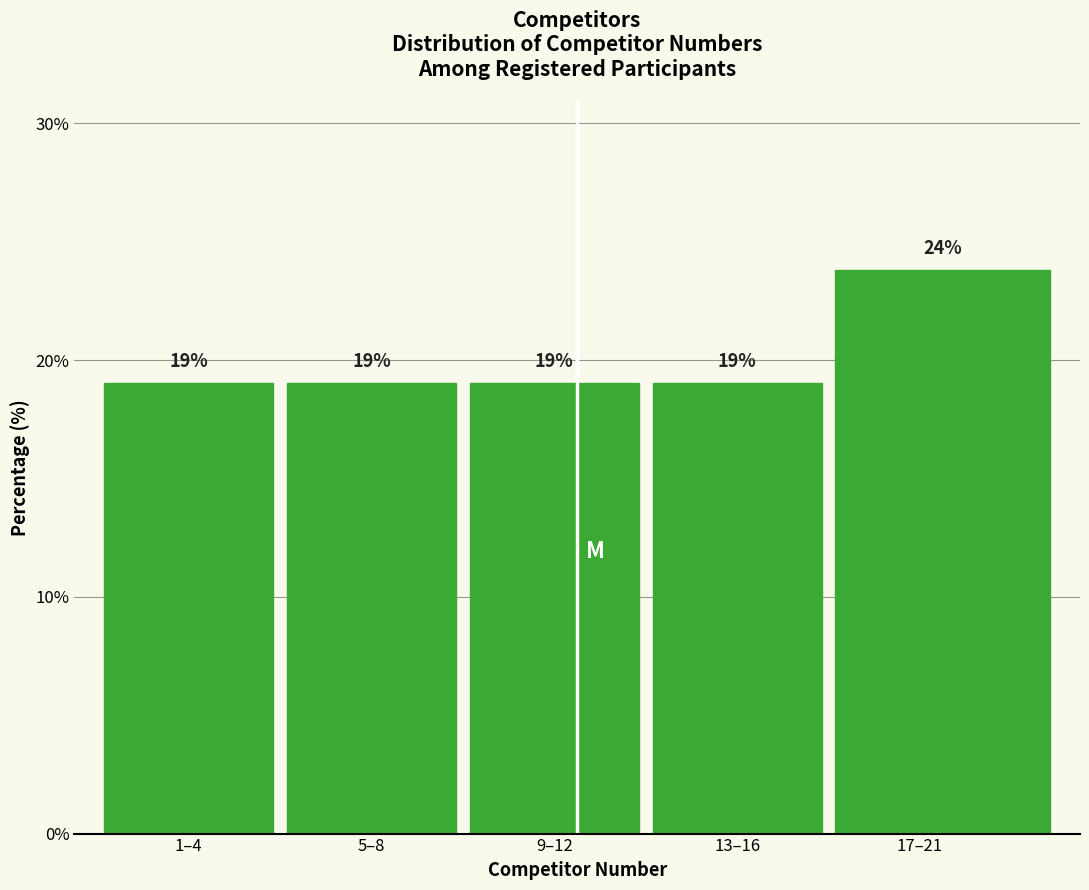

Which label corresponds to the largest value in the chart?

17–21